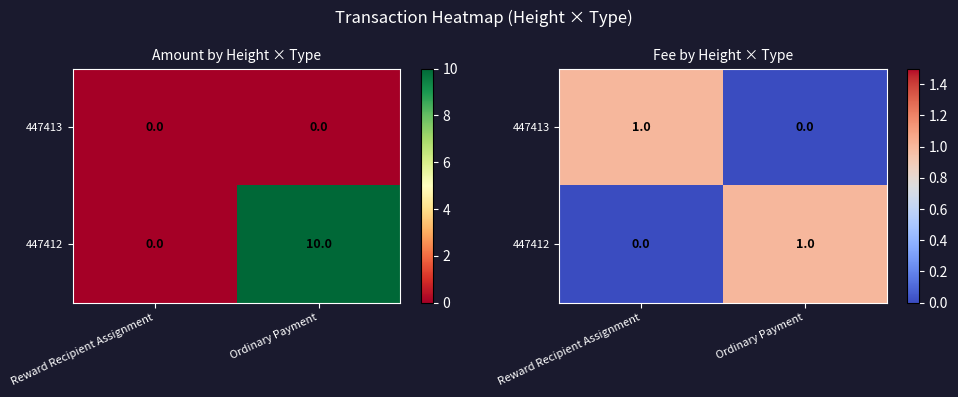

The 447413 series shows 0 at Ordinary Payment. True or false?

True